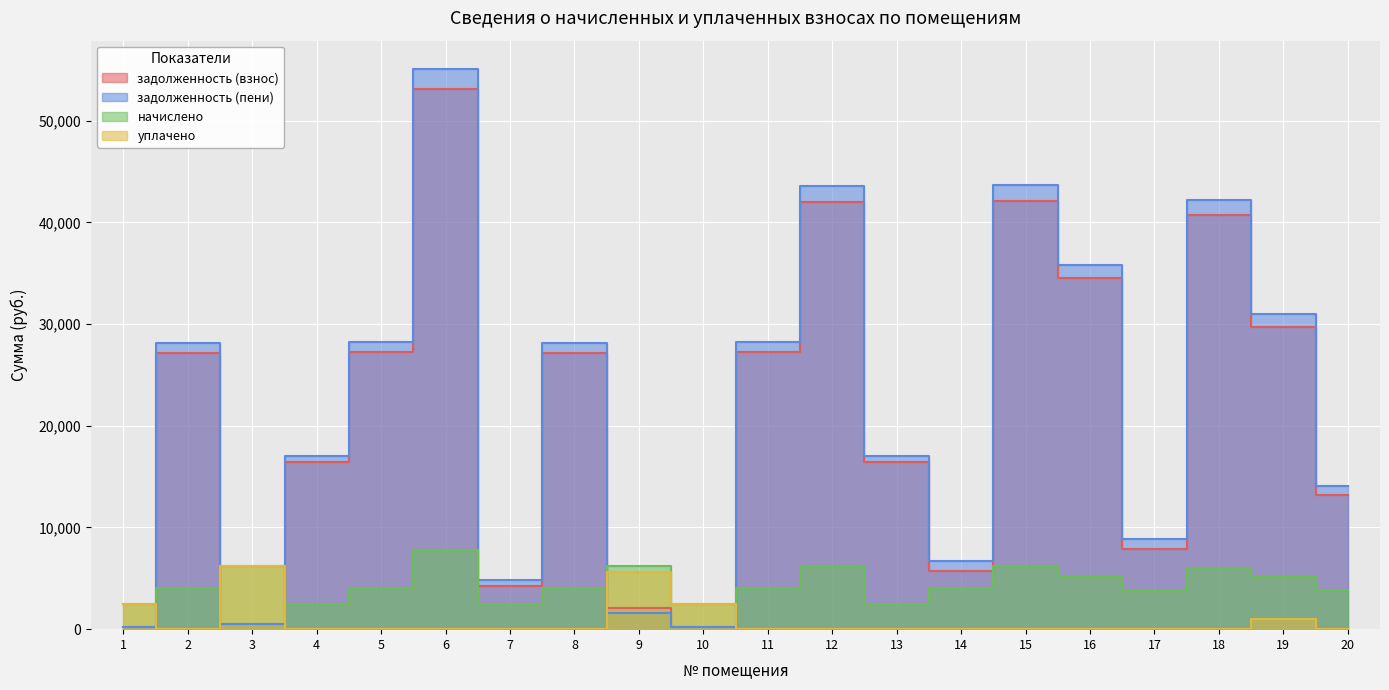

Is this an area chart (filled region under the line)?

No